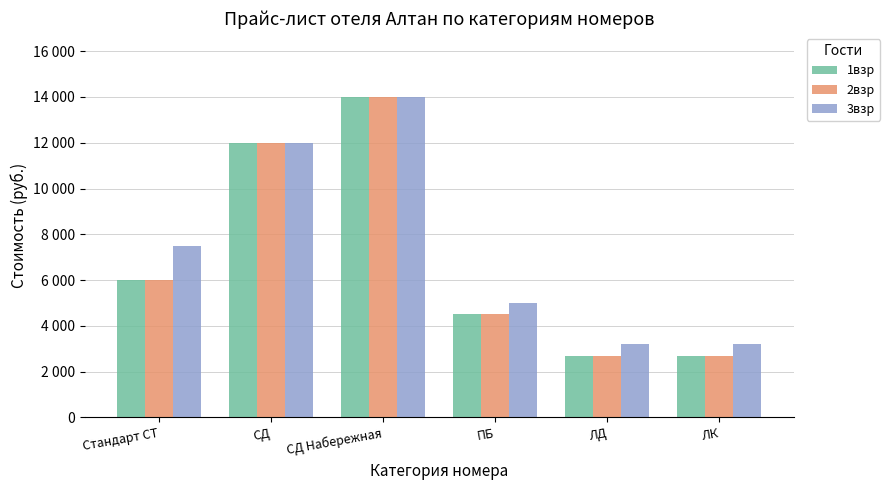

Are the bars grouped side by side (vs. stacked)?

Yes